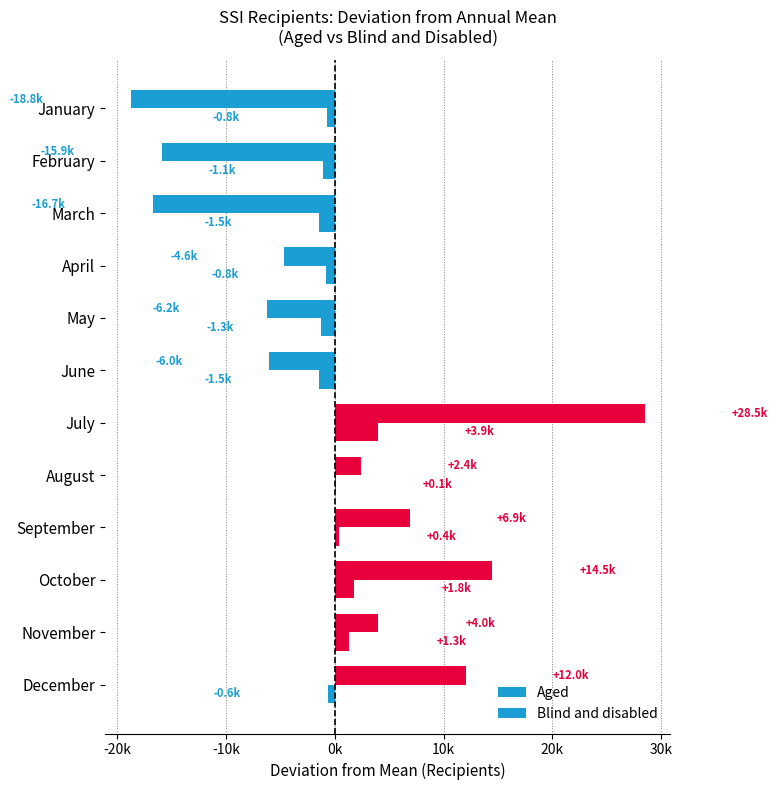

What are all the series names shown in the legend?

Aged, Blind and disabled